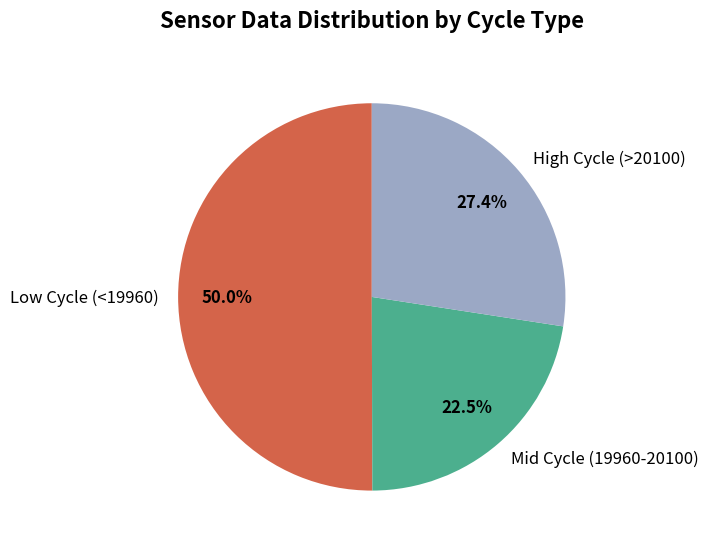

Approximately how many times larger is the value at High Cycle (>20100) compared to Mid Cycle (19960-20100)?

1.2